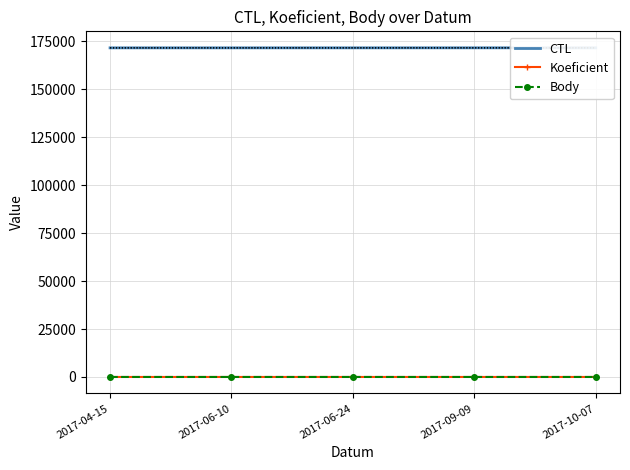

How many values in the Body series exceed 3?

2